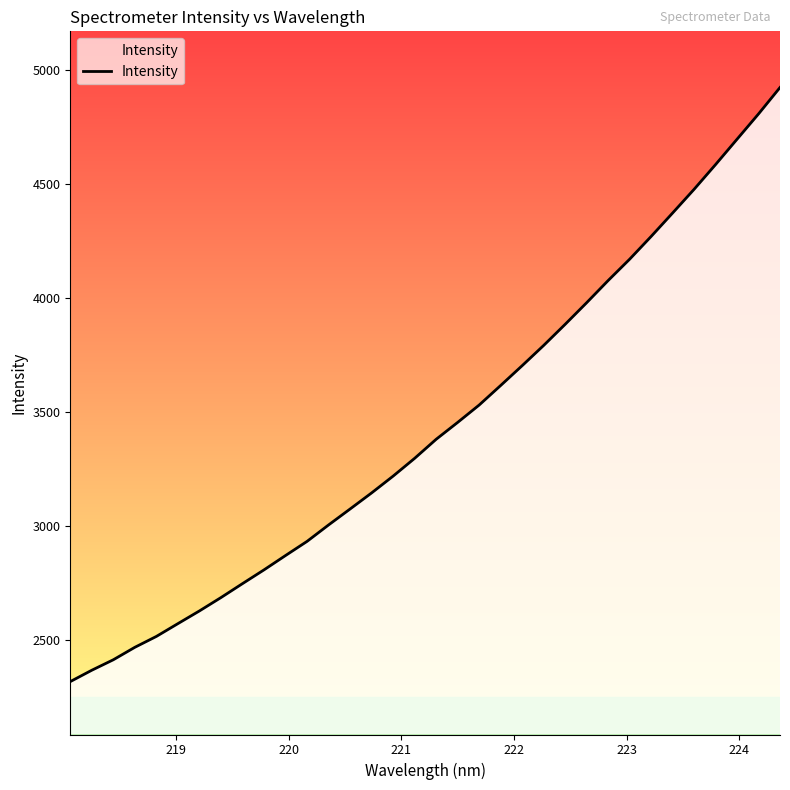

What is the difference between the maximum and minimum values?

2603.3